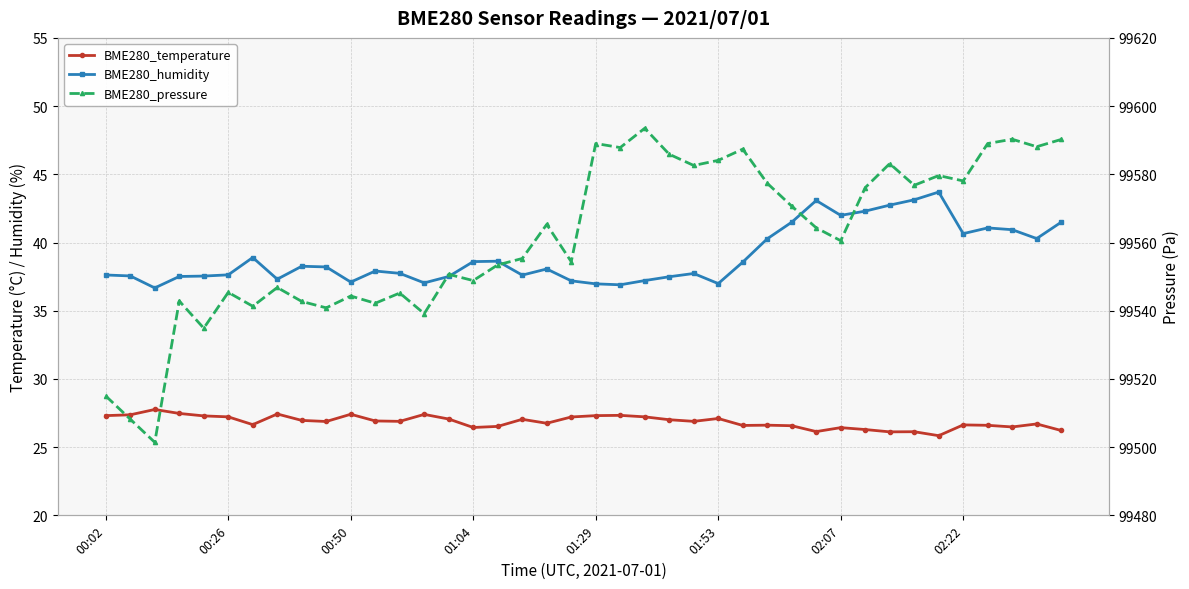

How many lines are shown in the chart?

3